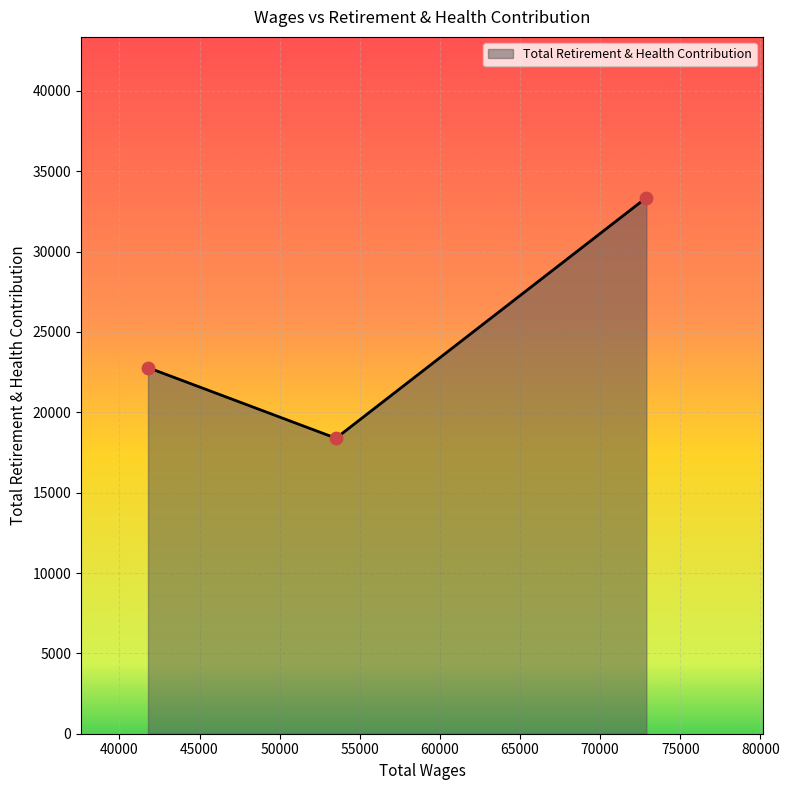

What is the minimum value shown in the chart?

18389